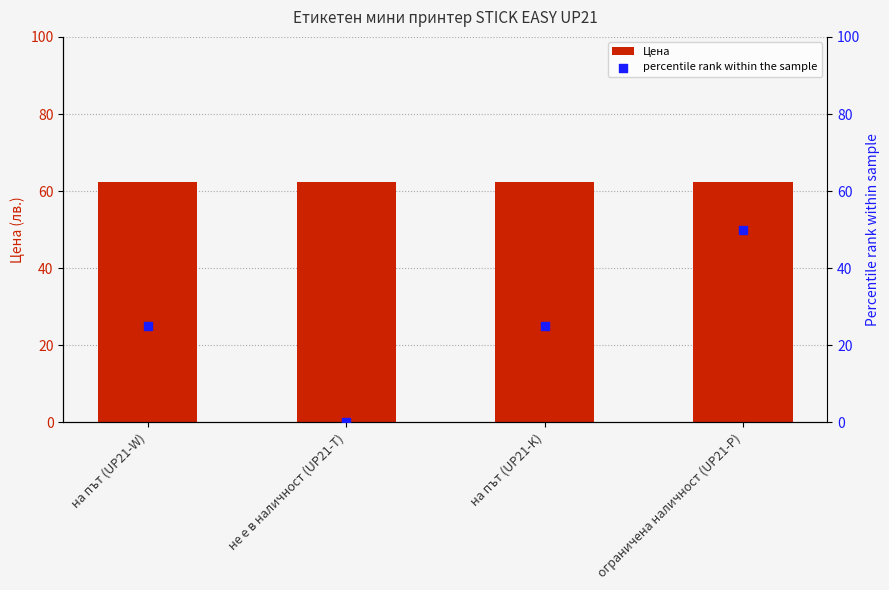

At how many categories does at least one series exceed 32?

4